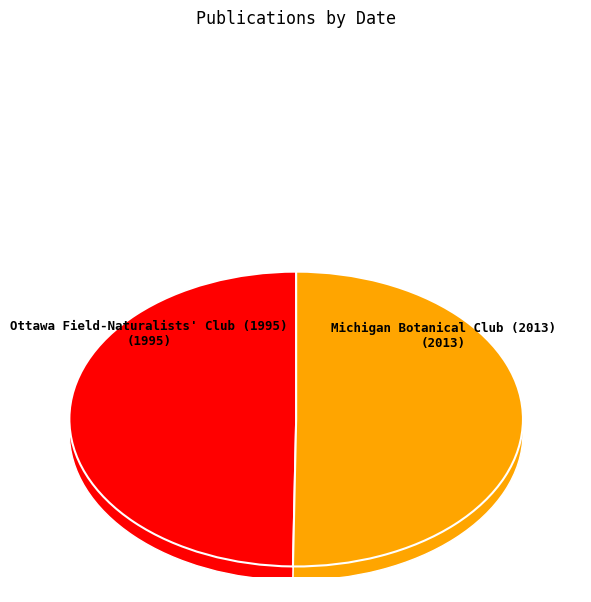

Do Michigan Botanical Club (2013) and Ottawa Field-Naturalists' Club (1995) together represent more than half of the pie?

Yes